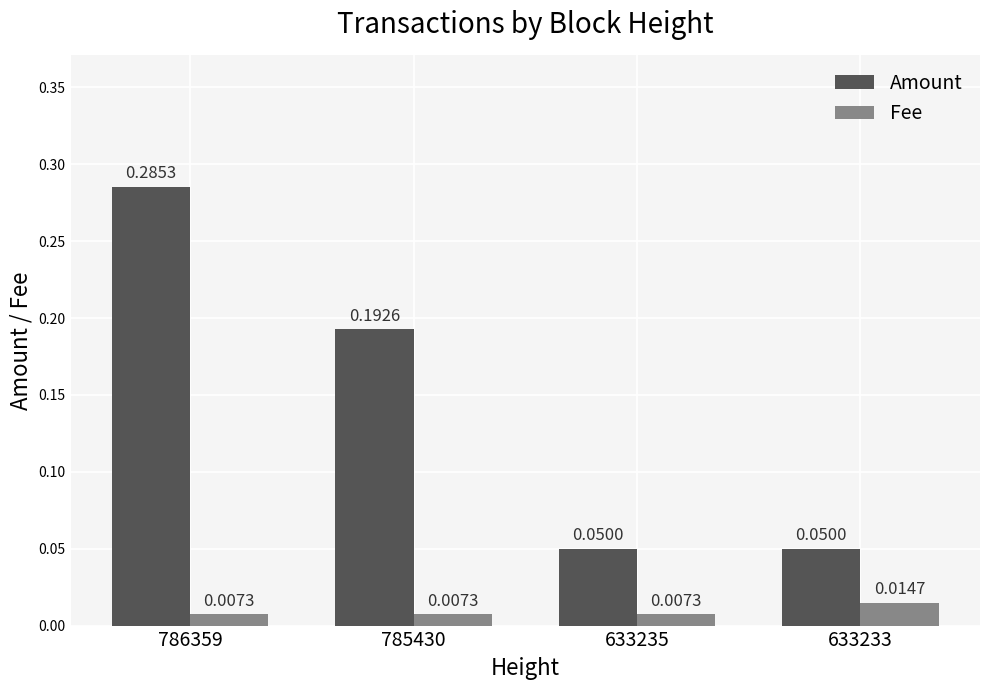

Between 786359 and 633235, which series saw the biggest shift?

Amount